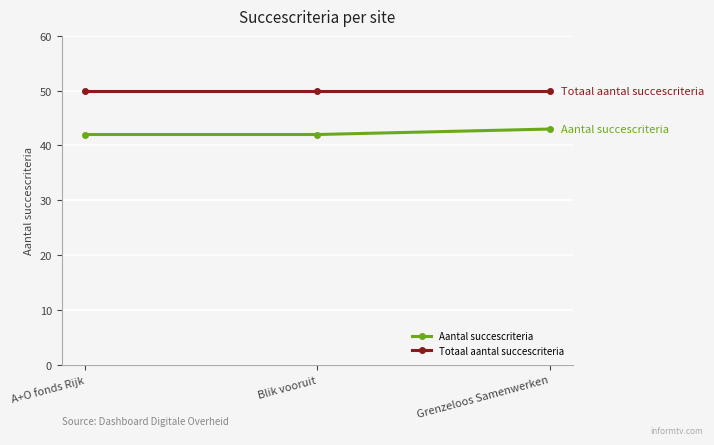

How many categories are shown in the chart?

3